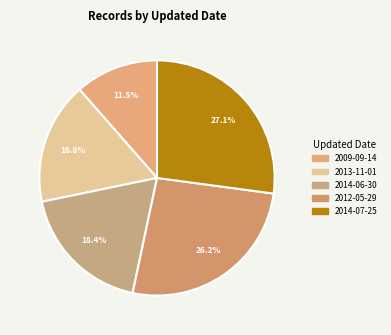

Is there a majority slice in this chart?

No